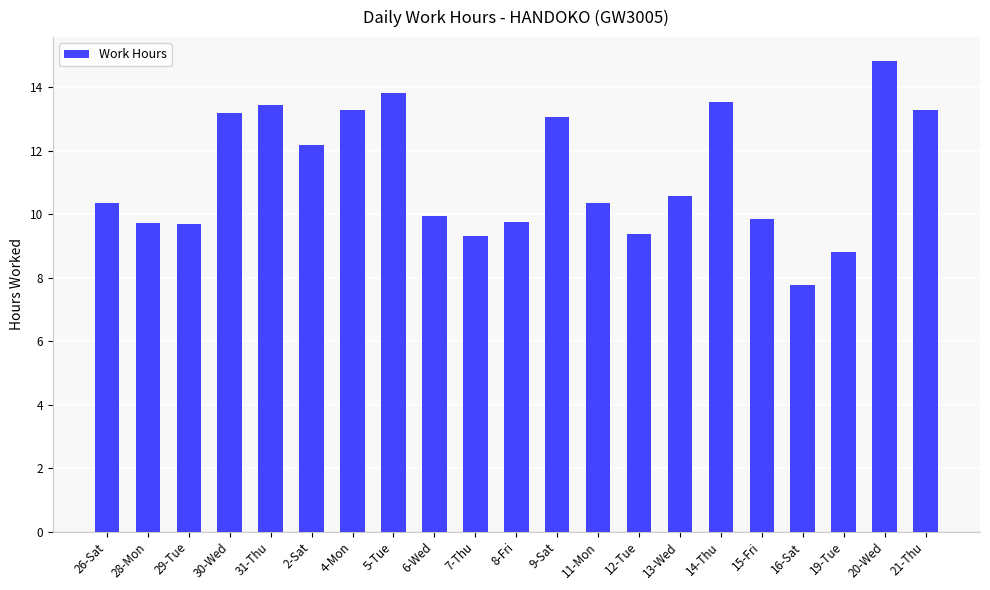

What is the label of the 17th bar from the left?

15-Fri